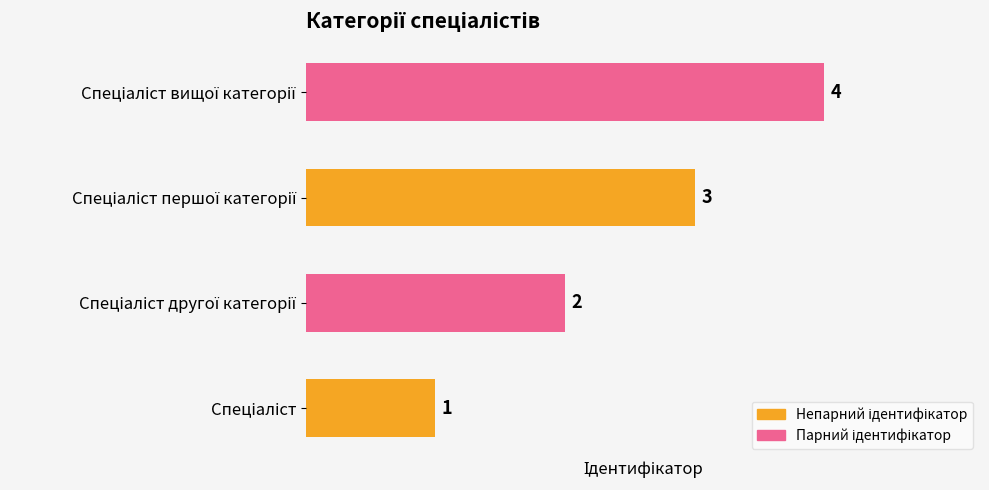

How many data points does each series have?

4